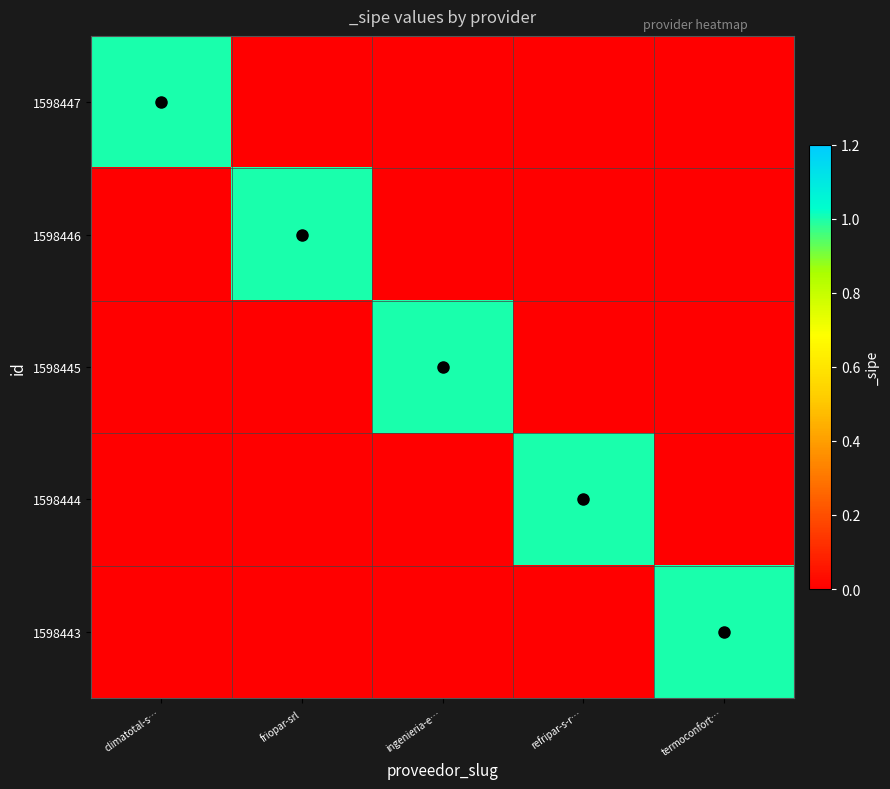

What is the total value across all series at termoconfort…?

1